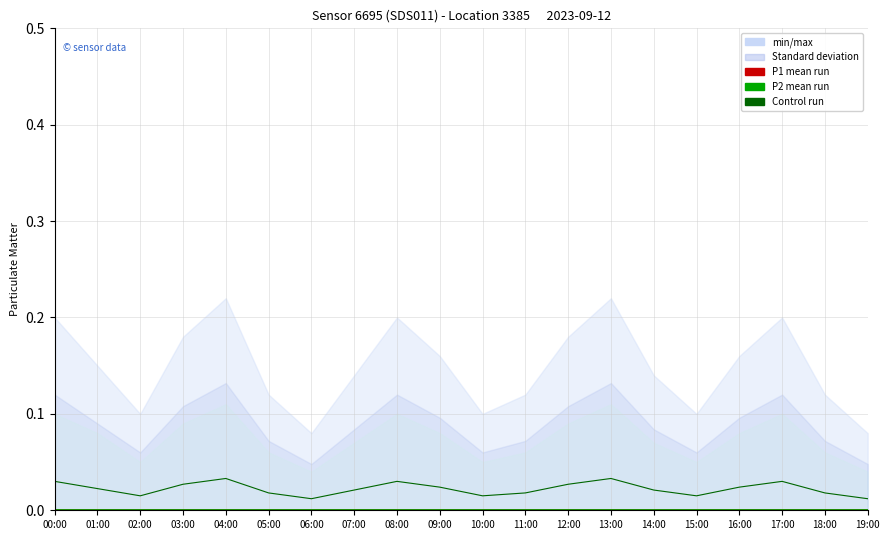

Reading left to right, transcribe all the data shown in this chart.

P1 mean run: 0.0	0.0	0.0	0.0	0.0	0.0	0.0	0.0	0.0	0.0	0.0	0.0	0.0	0.0	0.0	0.0	0.0	0.0	0.0	0.0
P2 mean run: 0.0	0.0	0.0	0.0	0.0	0.0	0.0	0.0	0.0	0.0	0.0	0.0	0.0	0.0	0.0	0.0	0.0	0.0	0.0	0.0
Control run P1: 0.0	0.0	0.0	0.0	0.0	0.0	0.0	0.0	0.0	0.0	0.0	0.0	0.0	0.0	0.0	0.0	0.0	0.0	0.0	0.0